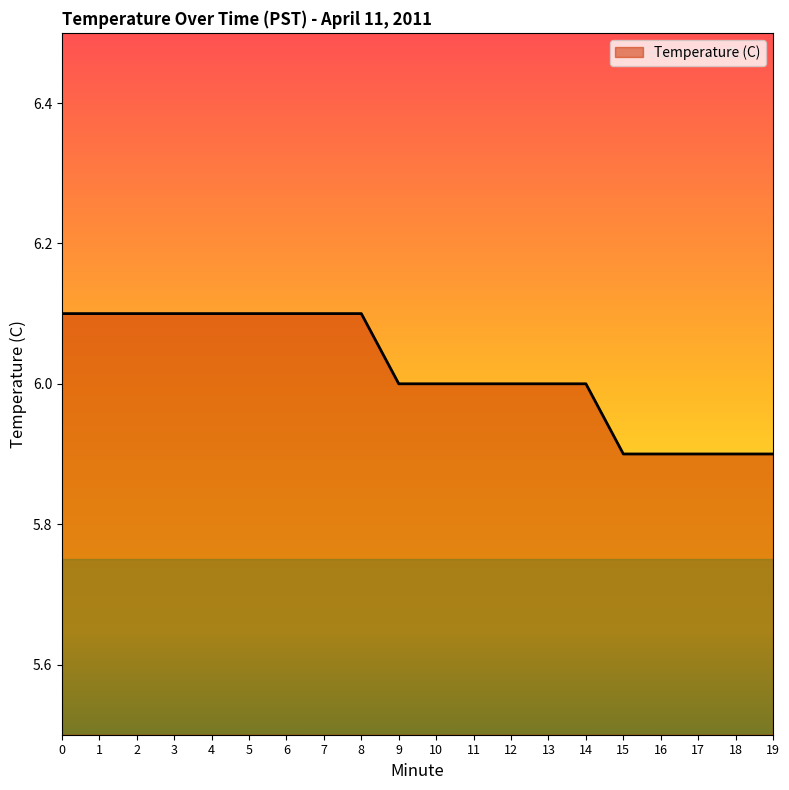

Approximately how many times larger is the value at 15 compared to 19?

1.0